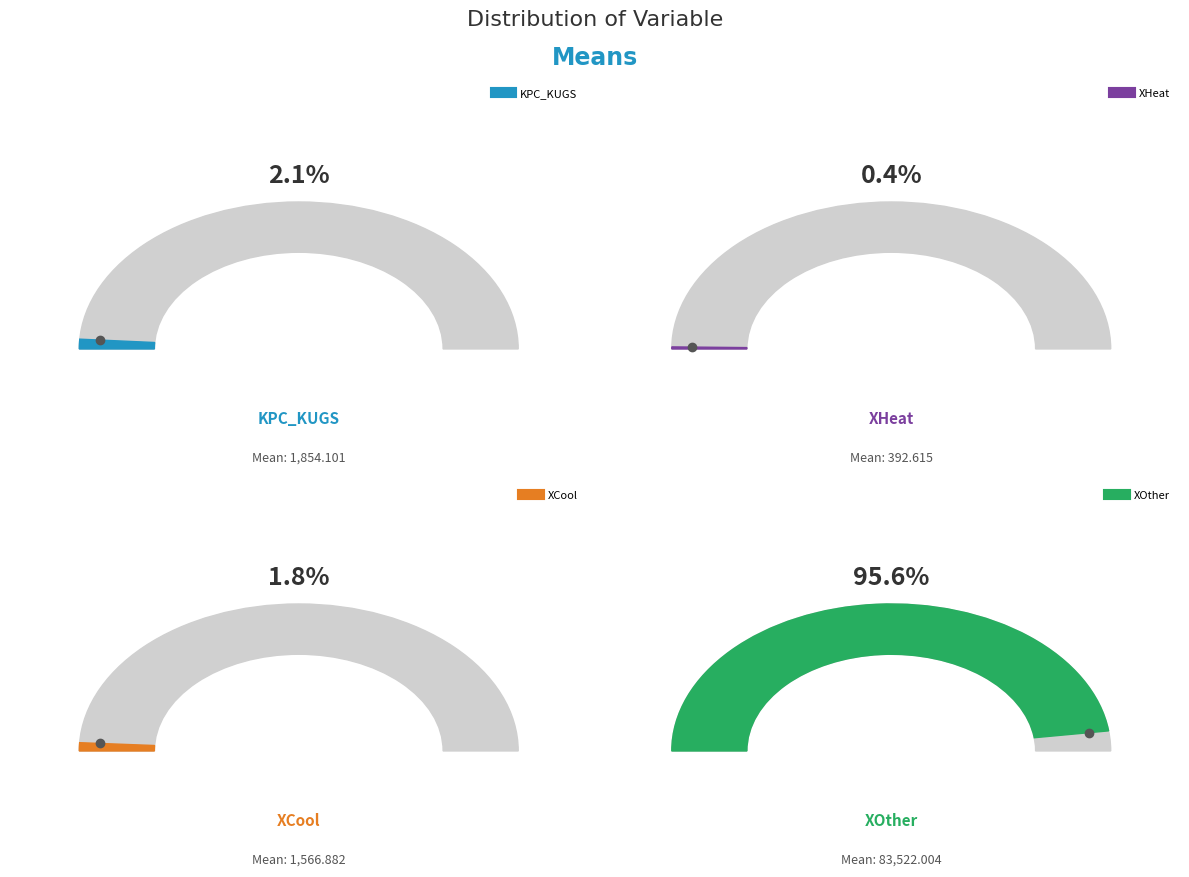

True or false: XOther accounts for 96% of the total.

True